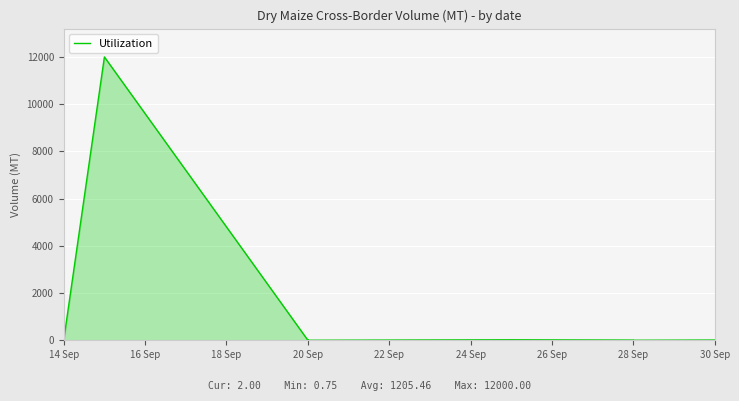

The chart shows a value of 32.2 at 24 Sep. True or false?

False